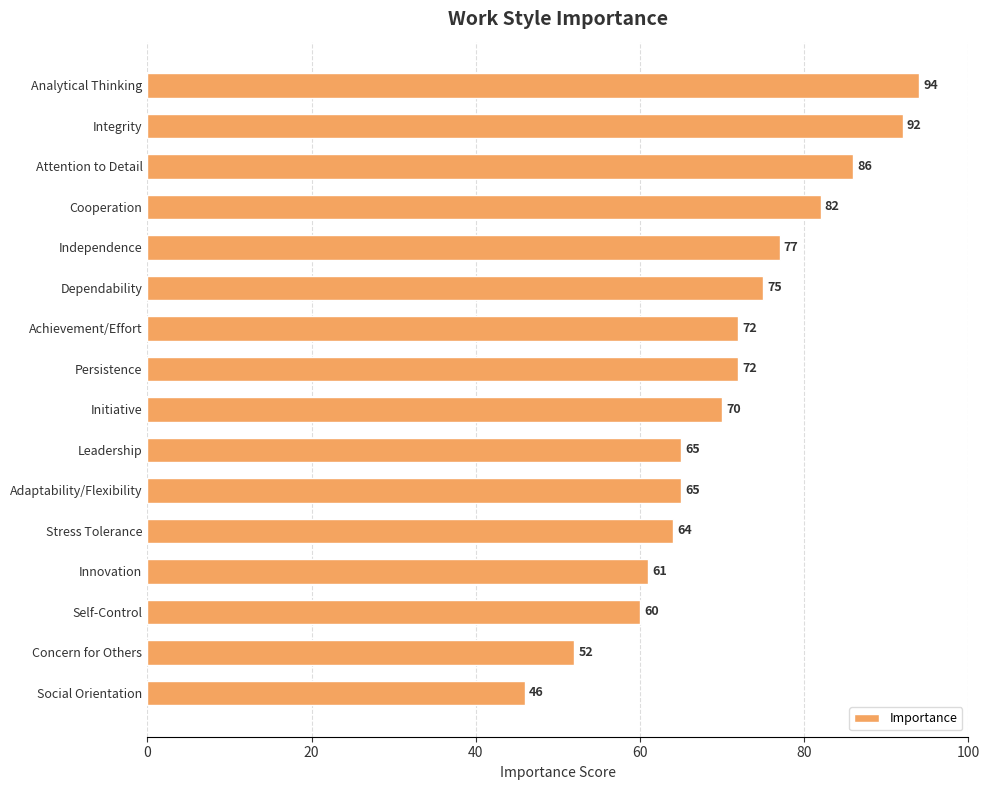

At which label is the value closest to 70?

Initiative